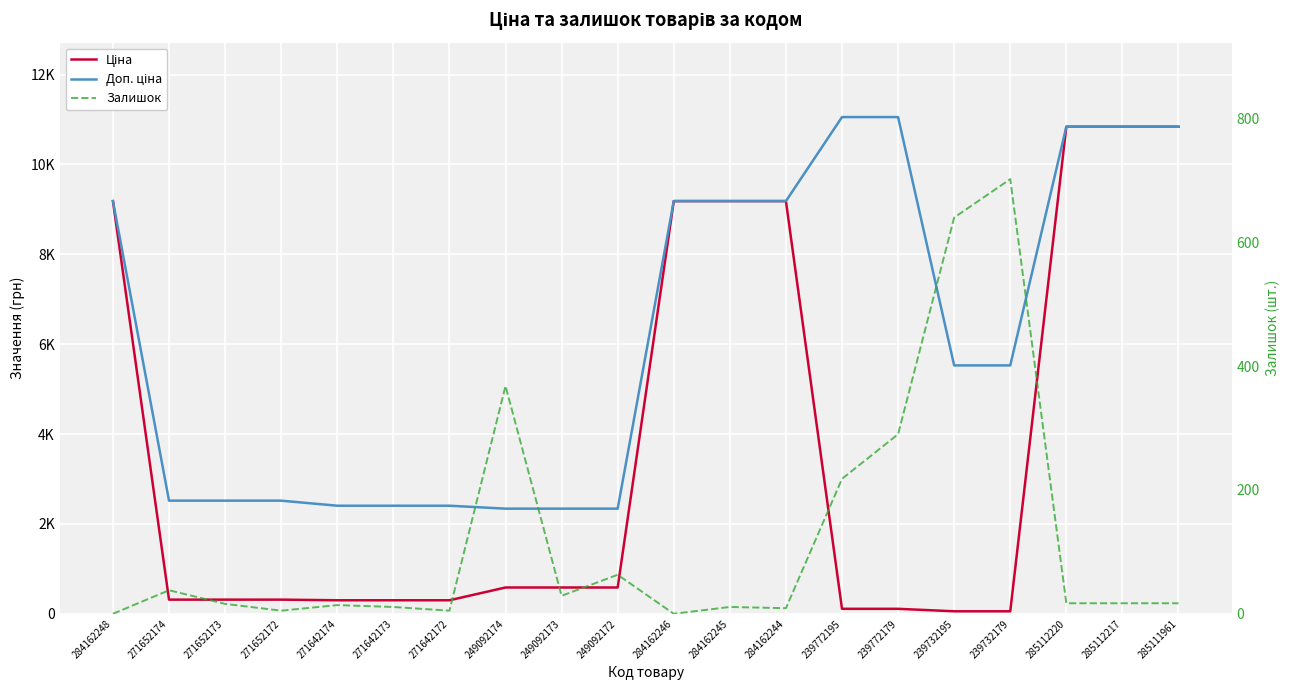

What is the sum of the Доп. ціна values at 271652174 and 271652173?

5035.0